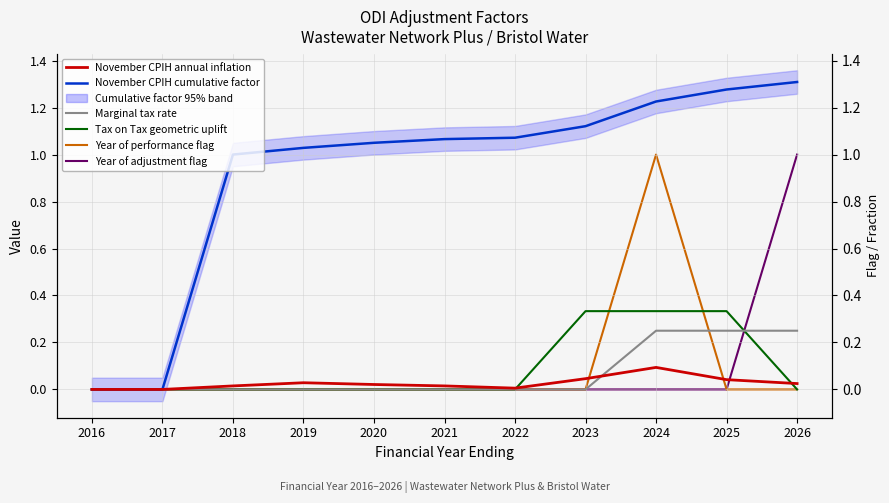

Which has a higher value, 2016 or 2017?

2016